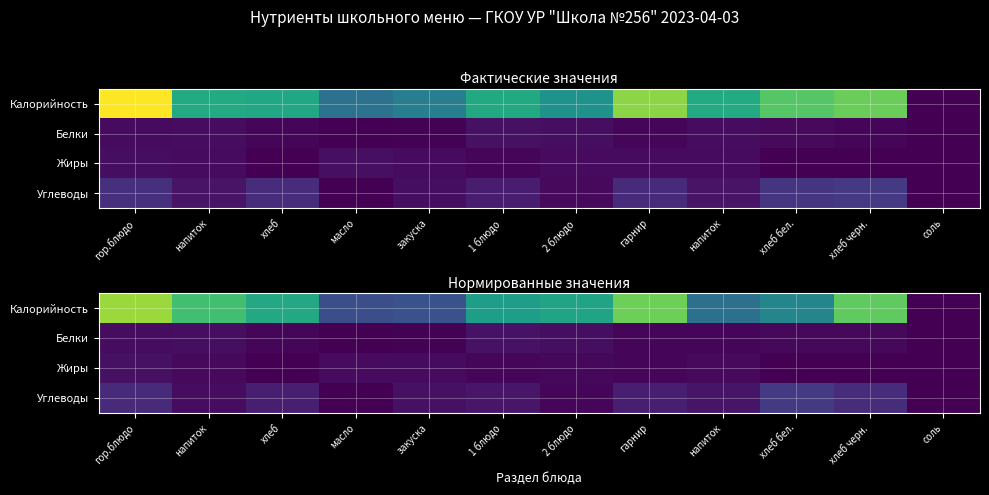

What is the difference between the Калорийность values at гарнир and хлеб?

31.1